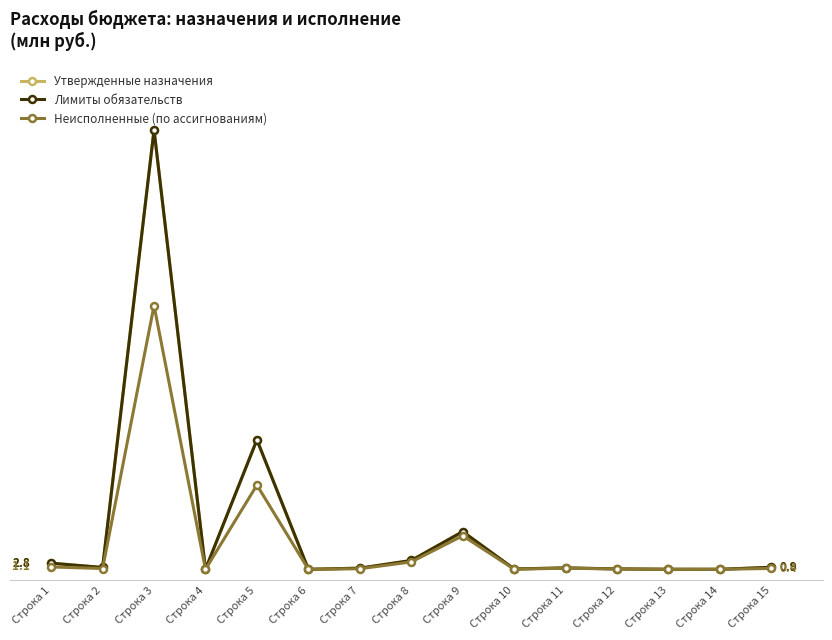

Which category has the lowest value in the Утвержденные назначения series?

Строка 6